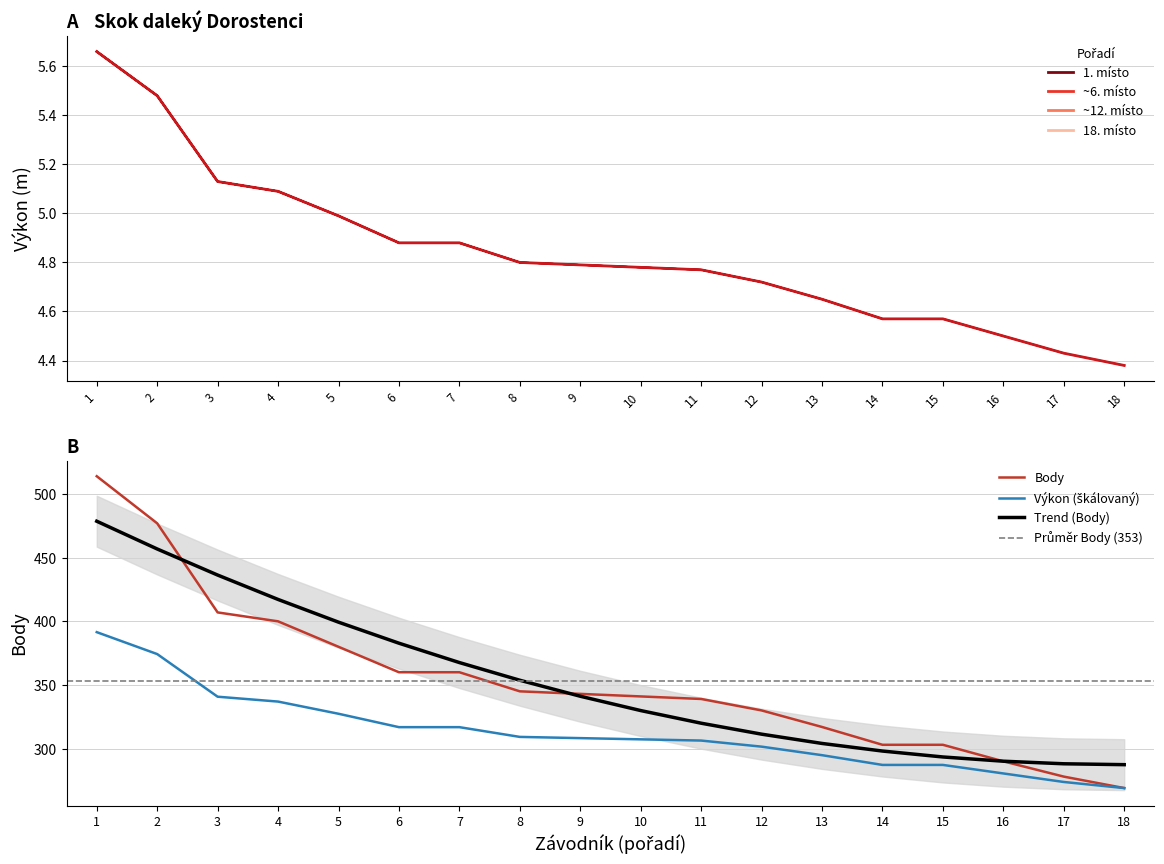

How many values in the Body series are below 343?

9